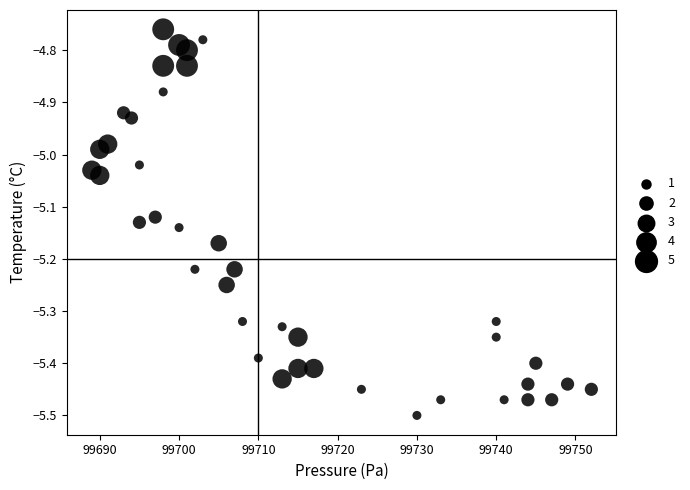

What is the range of X values (max minus min)?

63.0